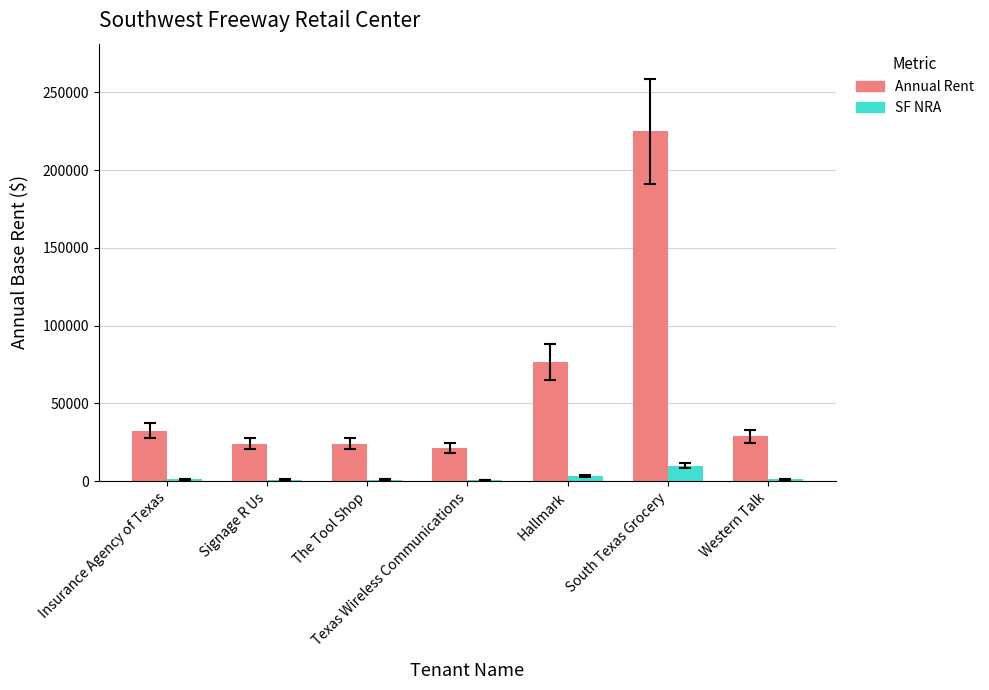

What is the label of the 2nd bar from the right?

South Texas Grocery